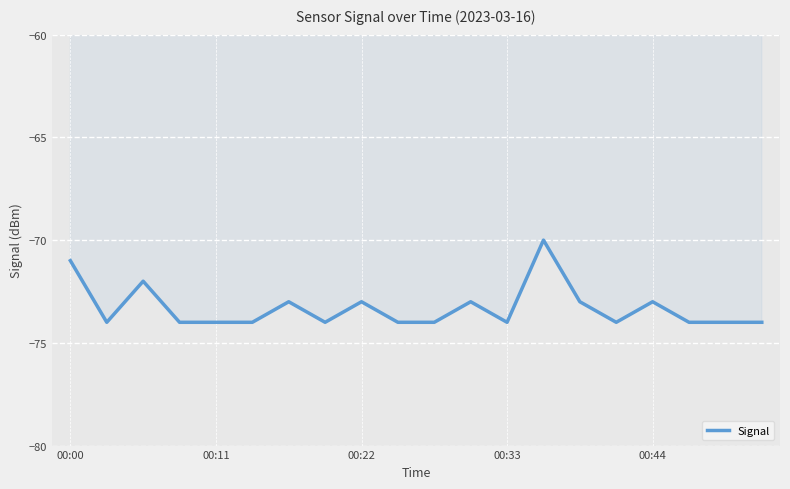

How many distinct data groups are displayed?

1